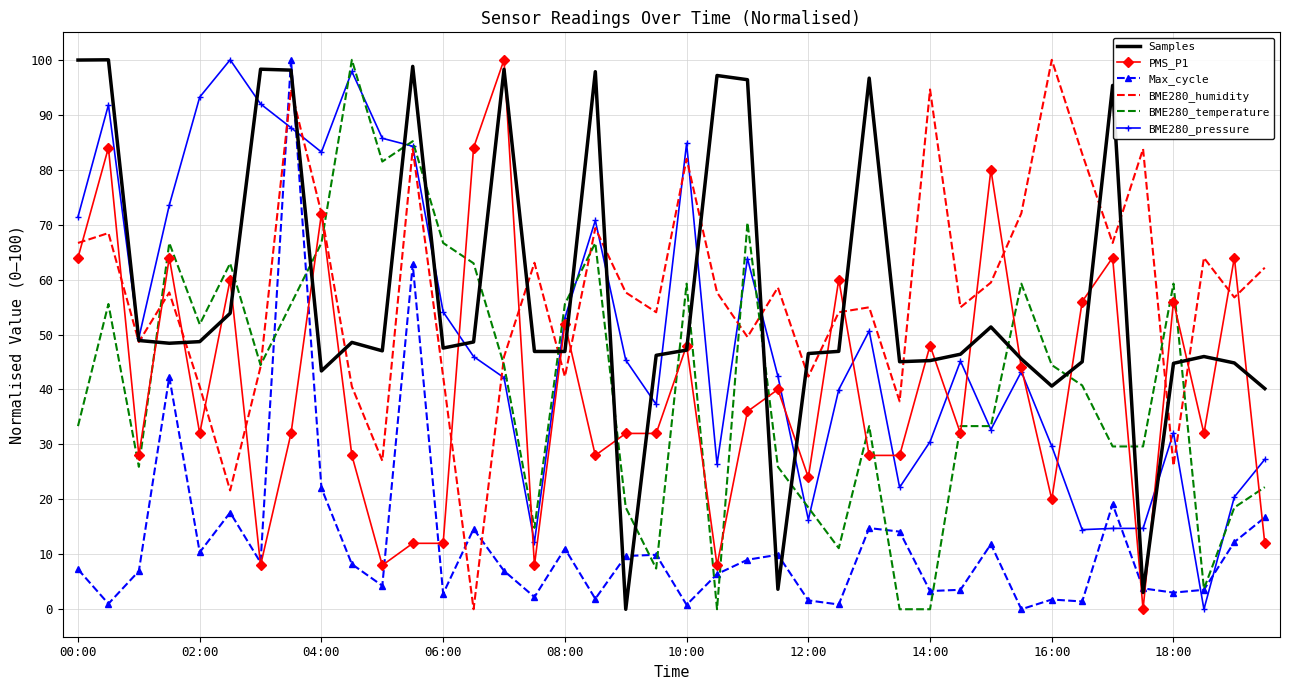

How many times do BME280_humidity and BME280_temperature cross each other?

10